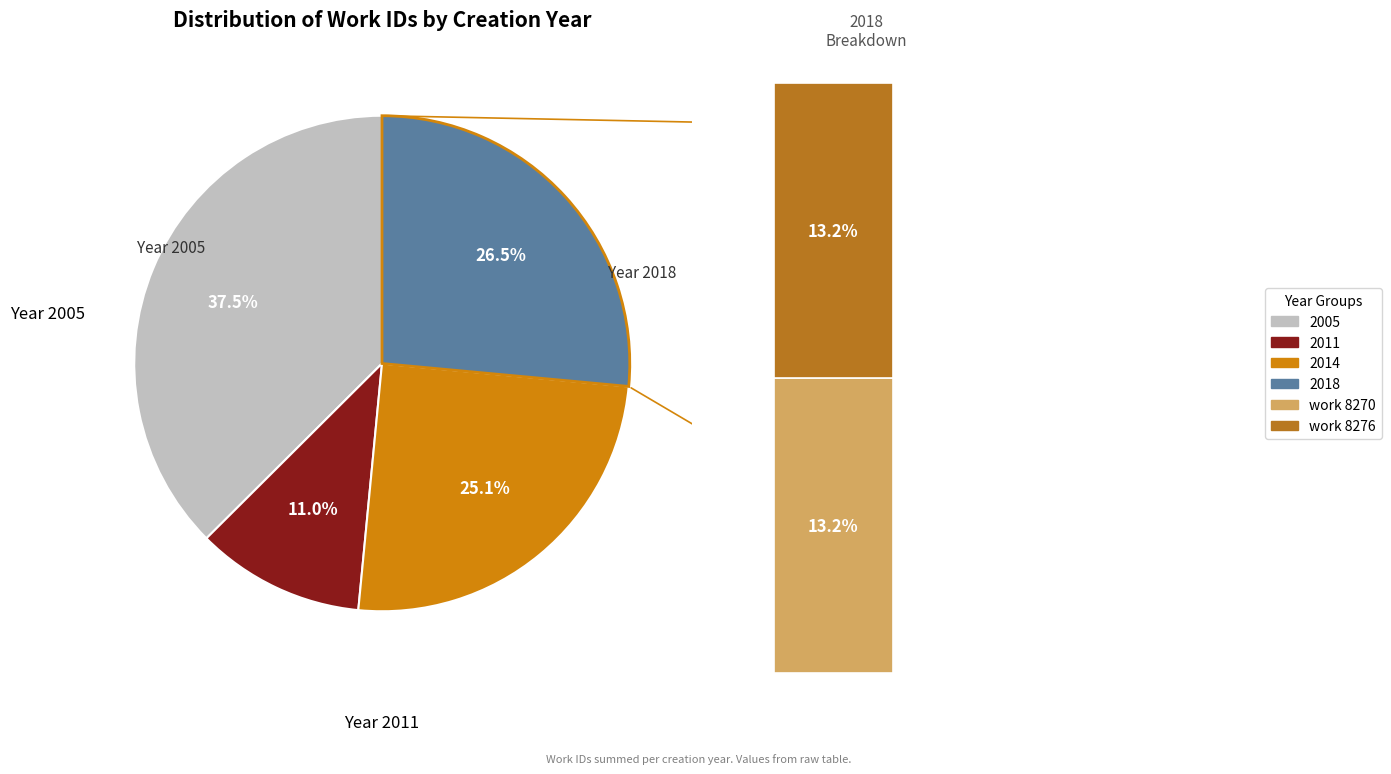

What is the ratio of the value at 2014-02-10 to the value at 2018-04-23?

0.9